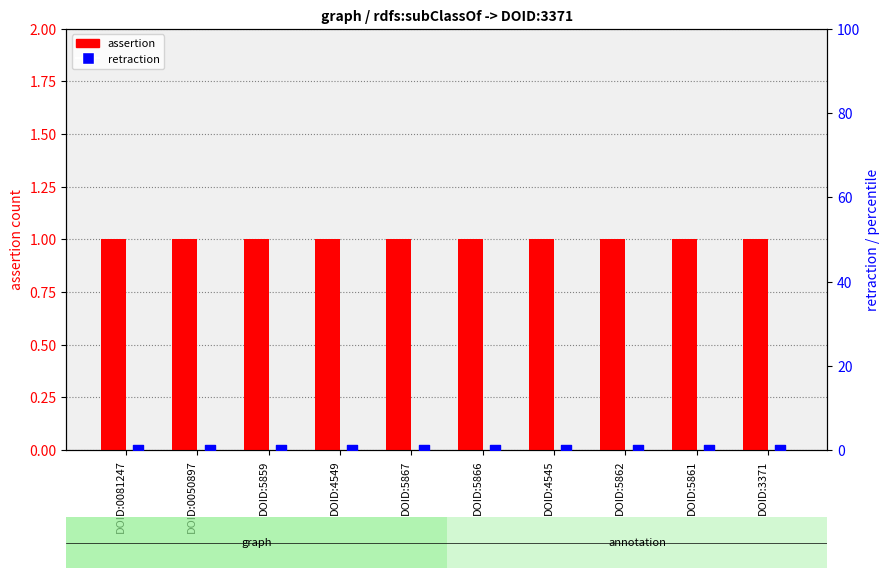

Is the value of retraction (bar) at DOID:4549 greater than the value of retraction at DOID:5867?

No